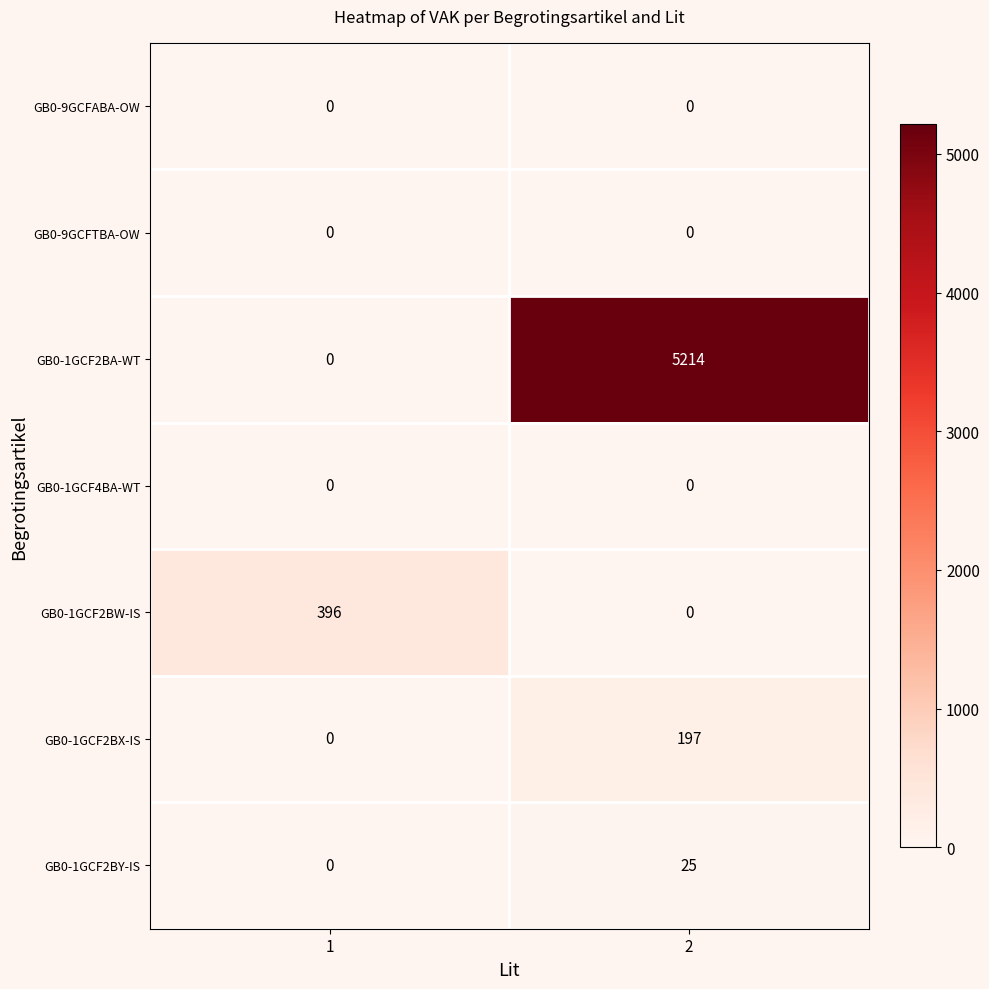

Reading right to left, list all the values displayed in this chart.

GB0-9GCFABA-OW: 0	0
GB0-9GCFTBA-OW: 0	0
GB0-1GCF2BA-WT: 5214	0
GB0-1GCF4BA-WT: 0	0
GB0-1GCF2BW-IS: 0	396
GB0-1GCF2BX-IS: 197	0
GB0-1GCF2BY-IS: 25	0